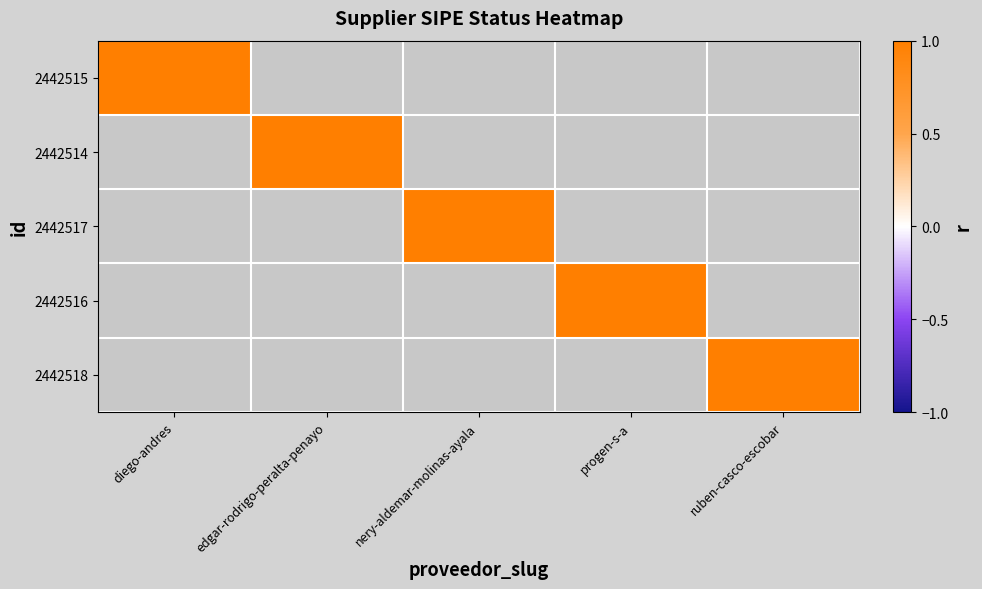

Is the value of 2442518 at nery-aldemar-molinas-ayala greater than the value of 2442517 at diego-andres?

No